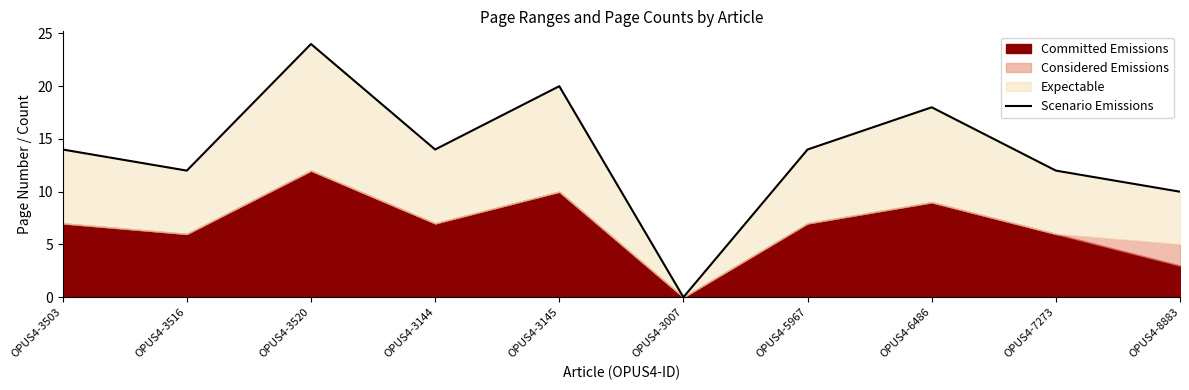

Where is the first local minimum?

OPUS4-3516